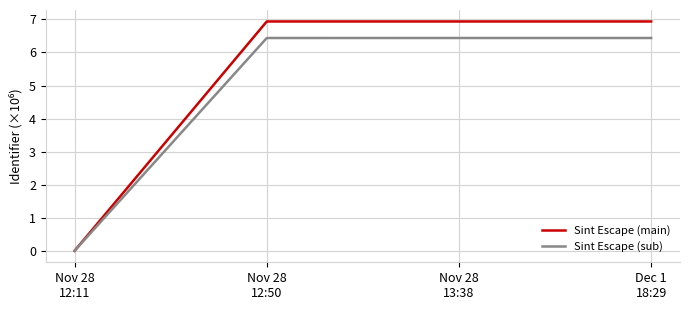

Rank the series by their maximum value, from lowest to highest.

Sint Escape (sub), Sint Escape (main)